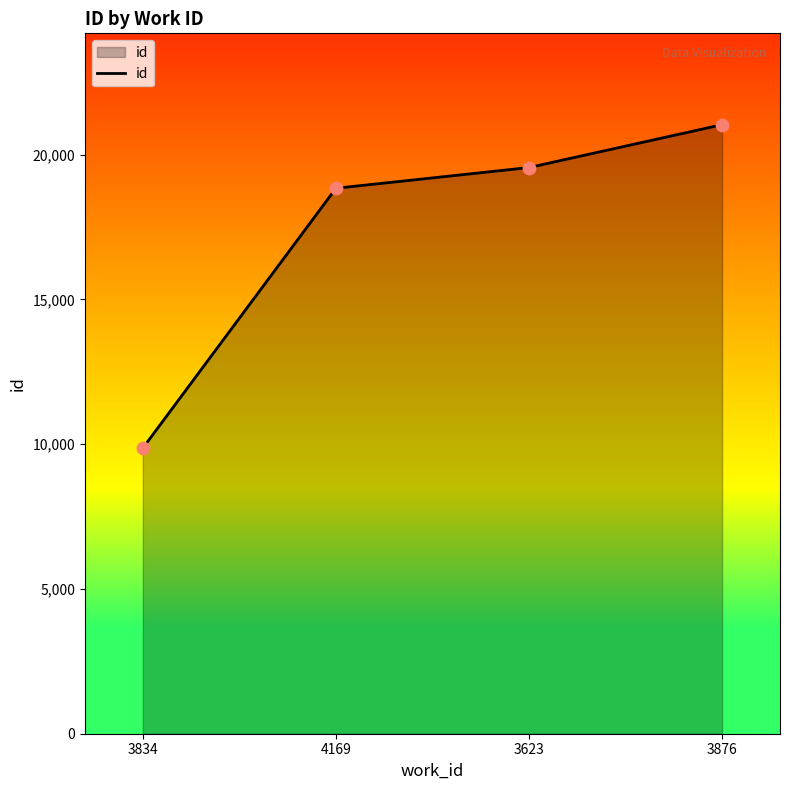

Approximately how many times larger is the value at 3834 compared to 3623?

0.5